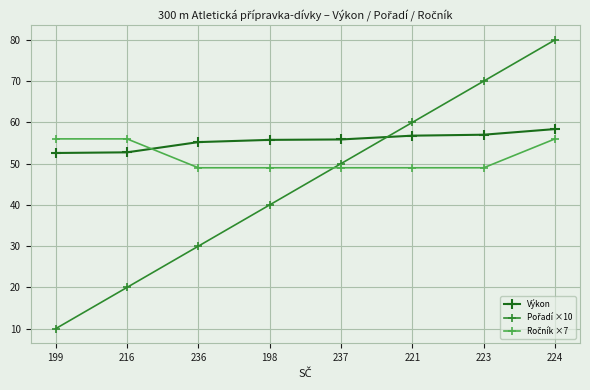

What value does the Výkon series have at 221?

56.8